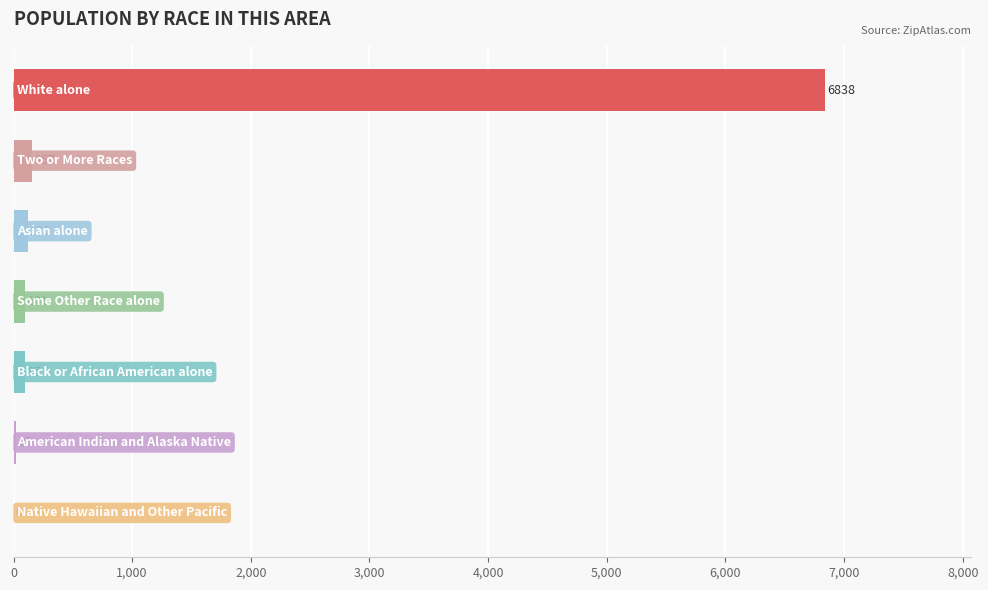

What is the maximum value shown in the chart?

6838